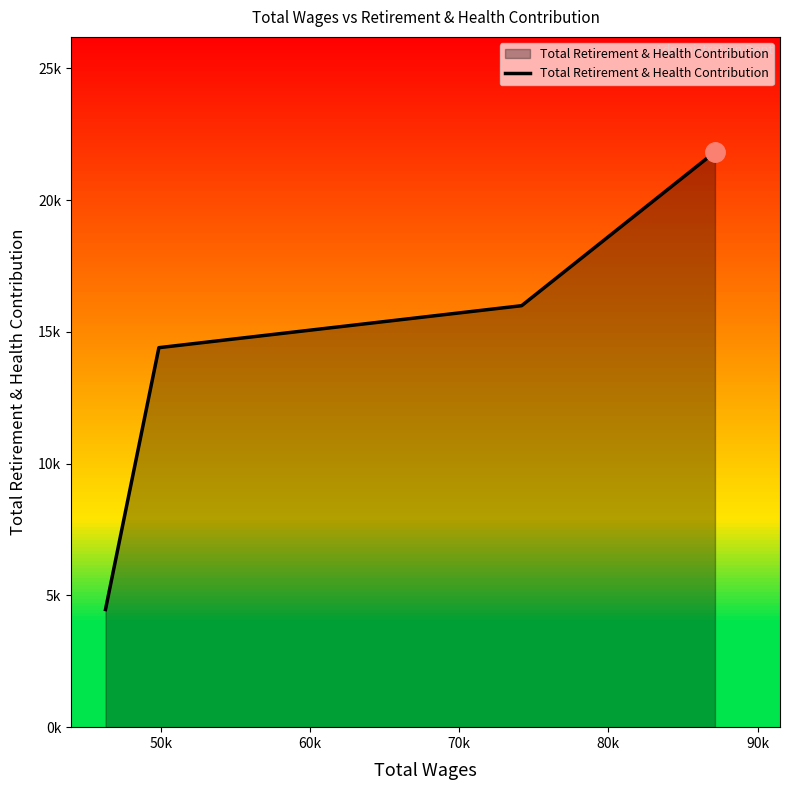

What is the minimum value shown in the chart?

4464